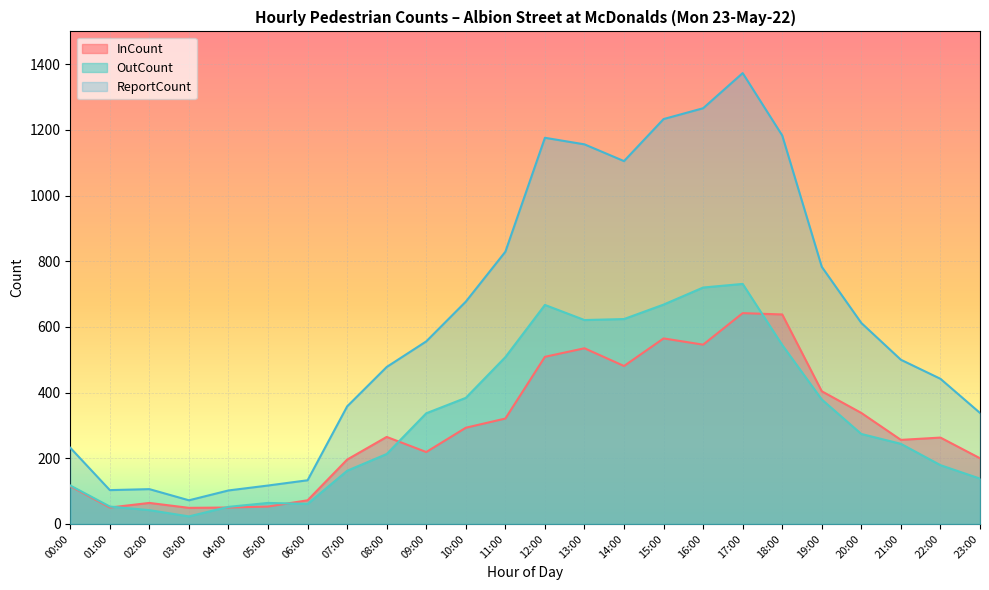

Which category has the highest value across all series?

17:00